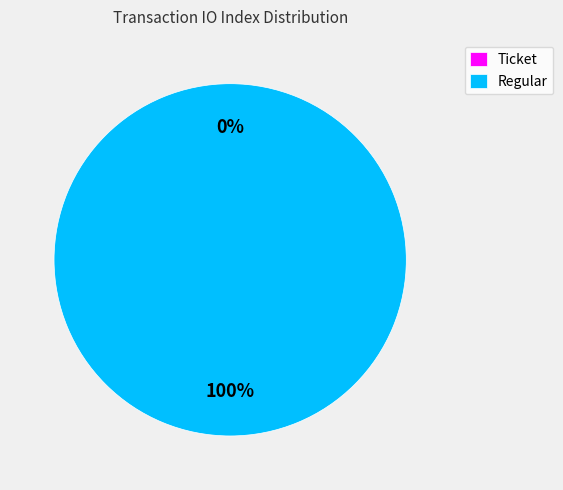

True or false: Ticket accounts for 1% of the total.

False